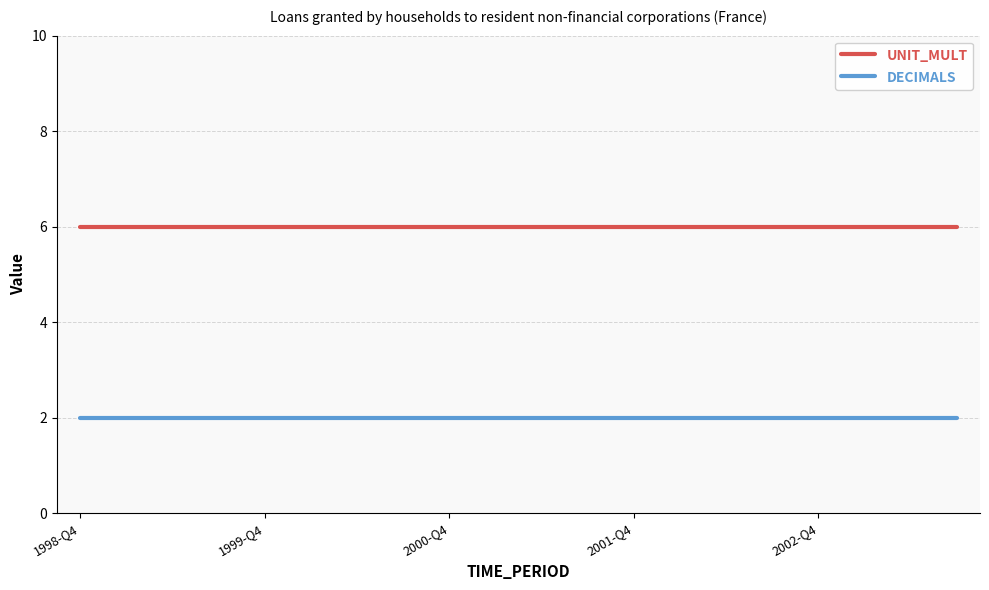

What is the minimum value shown in the chart?

2